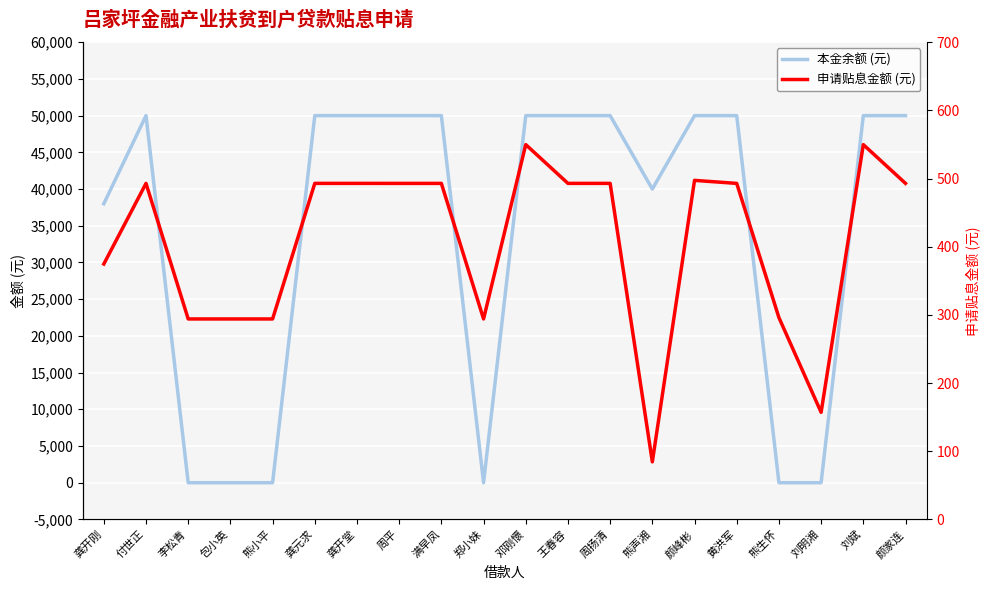

What is the total value across all series at 周平?

50492.9